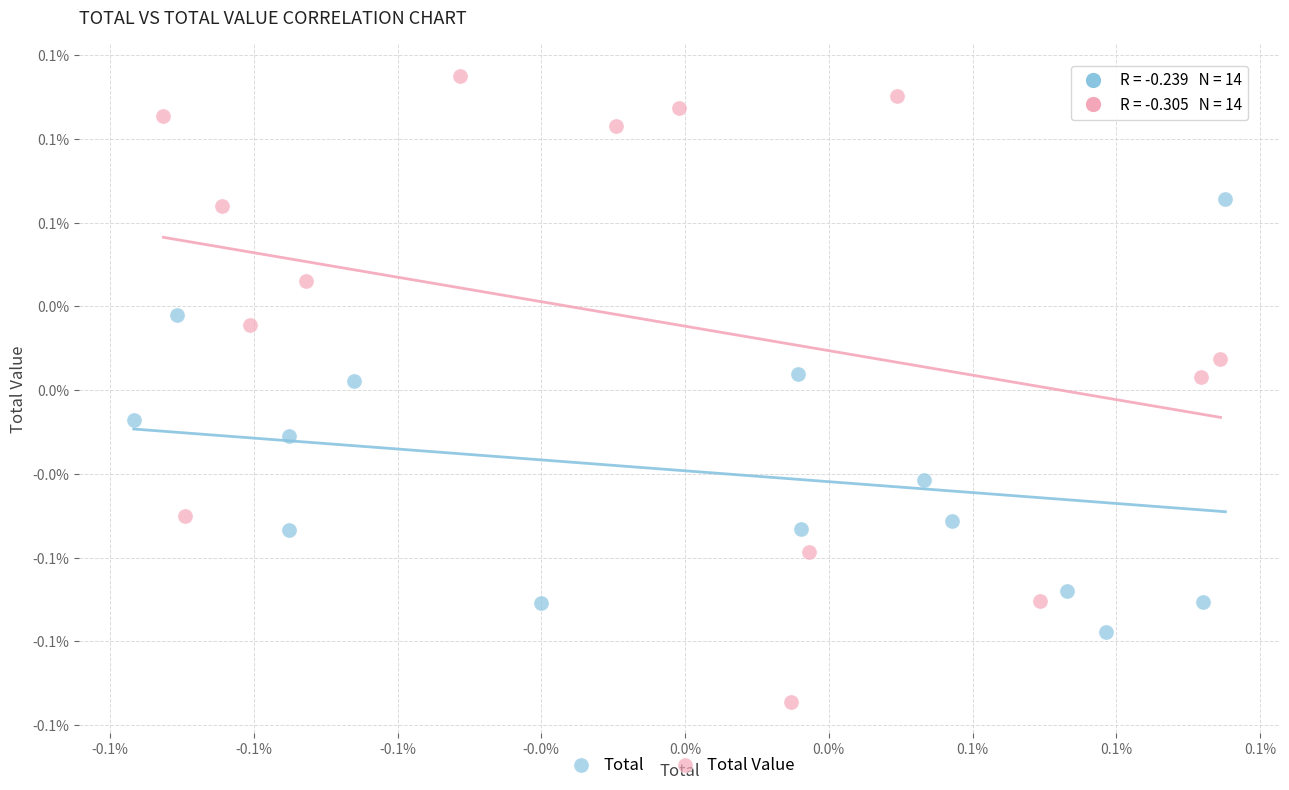

Which series has the widest spread of Y values?

Total Value